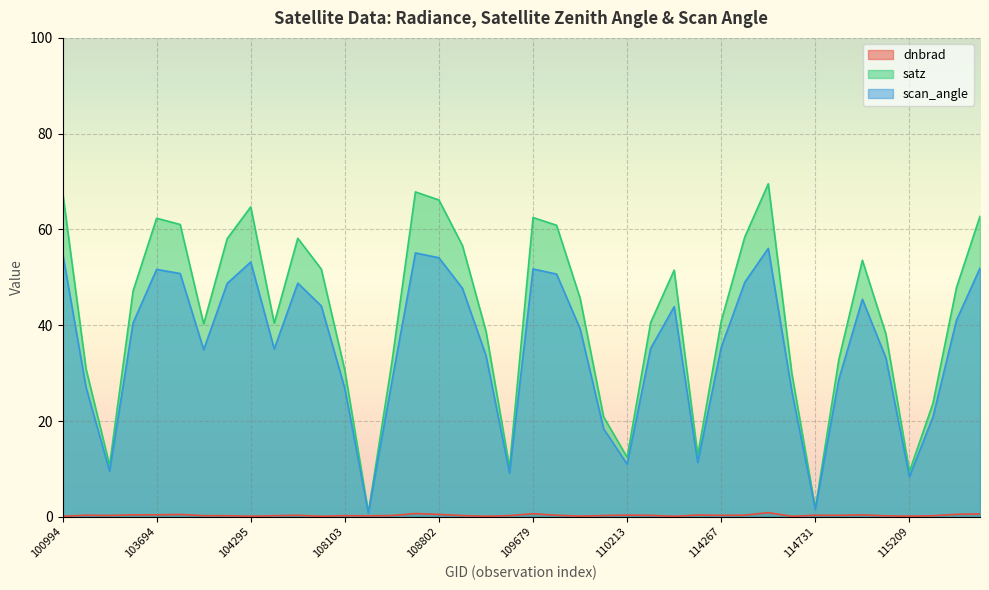

How many lines are shown in the chart?

3